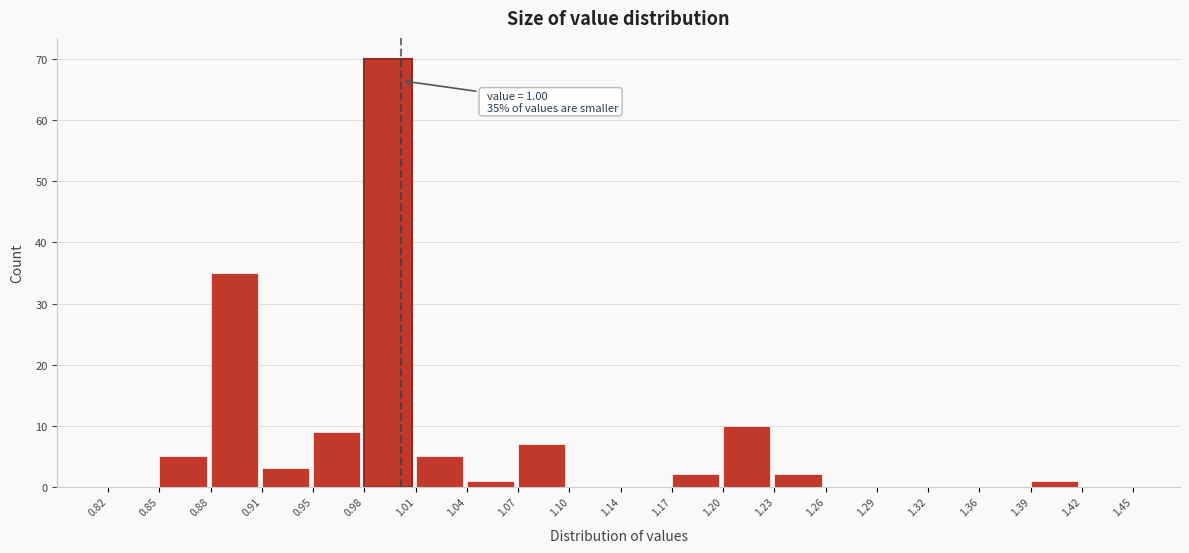

Over which range of the x-axis is the bar tallest?

0.98 to 1.01